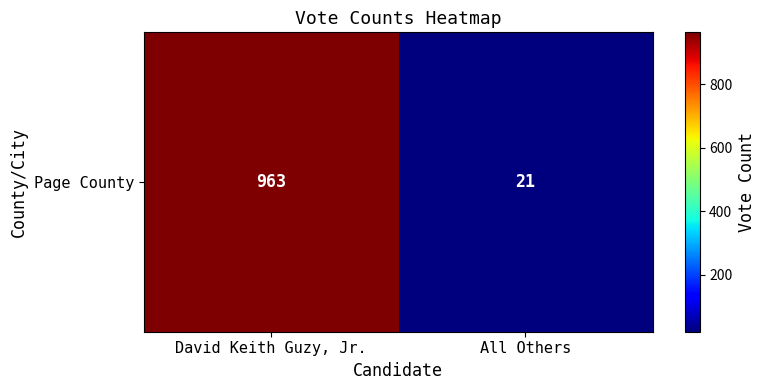

Which has a higher value, David Keith Guzy, Jr. or All Others?

David Keith Guzy, Jr.